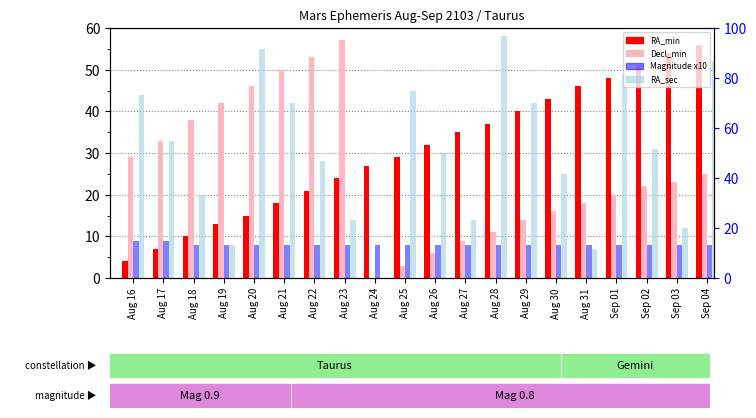

At how many categories does at least one series exceed 39?

15